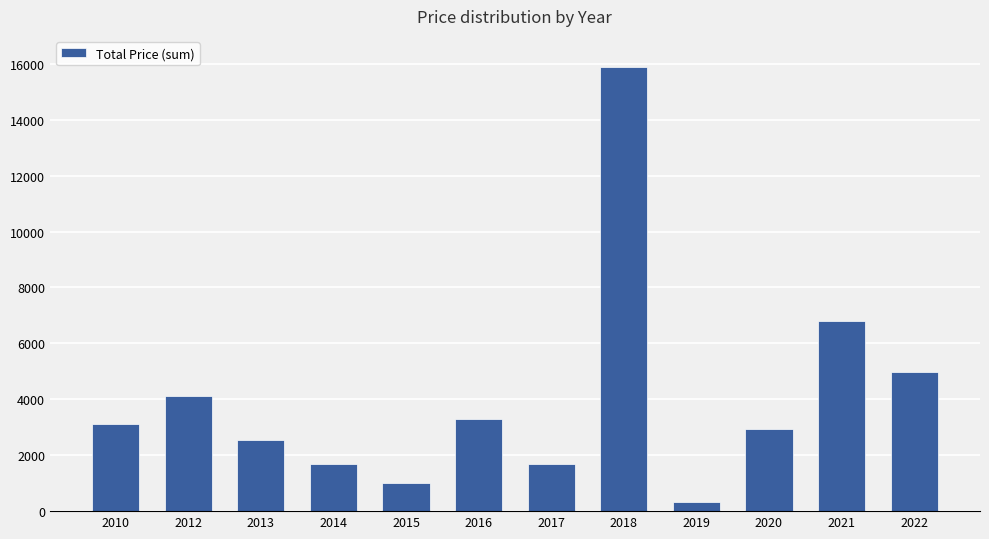

What is the ratio of the value at 2020 to the value at 2019?

8.9